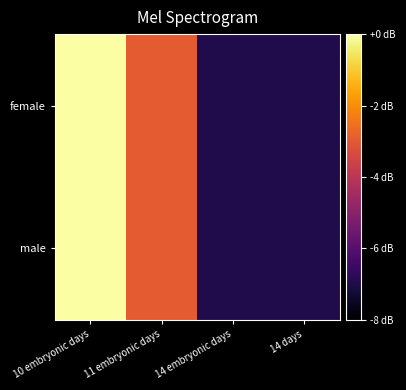

List the series in order of their peak value, highest first.

female, male